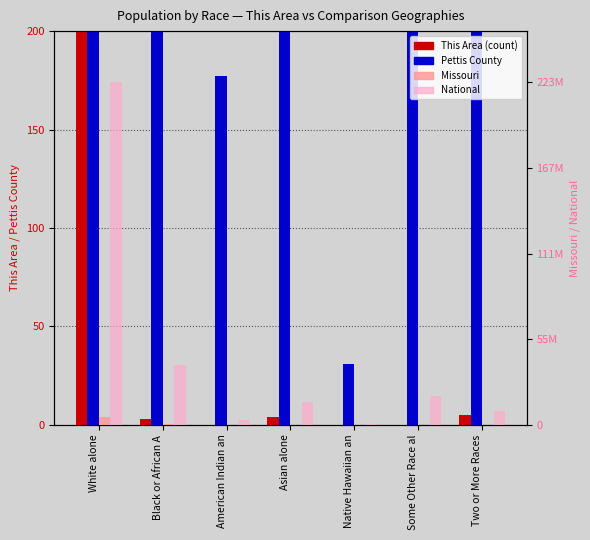

List the labels in order of National value, largest first.

White alone, Black or African A, Some Other Race al, Asian alone, Two or More Races, American Indian an, Native Hawaiian an